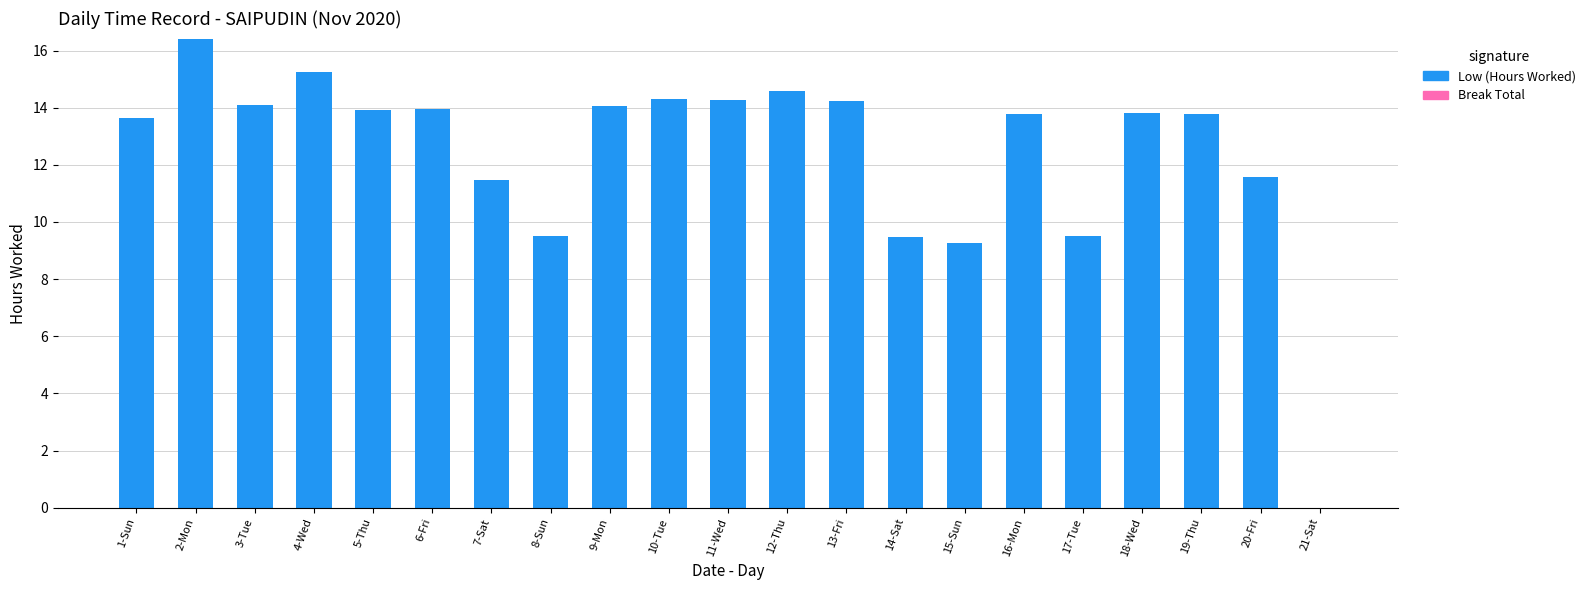

Which has a higher value, 6-Fri or 21-Sat?

6-Fri